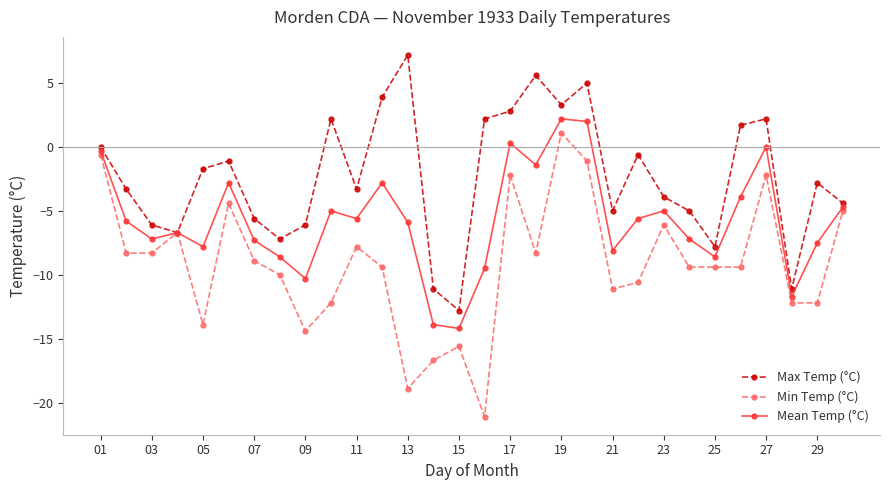

Which series has the largest total across all categories?

Max Temp (°C)